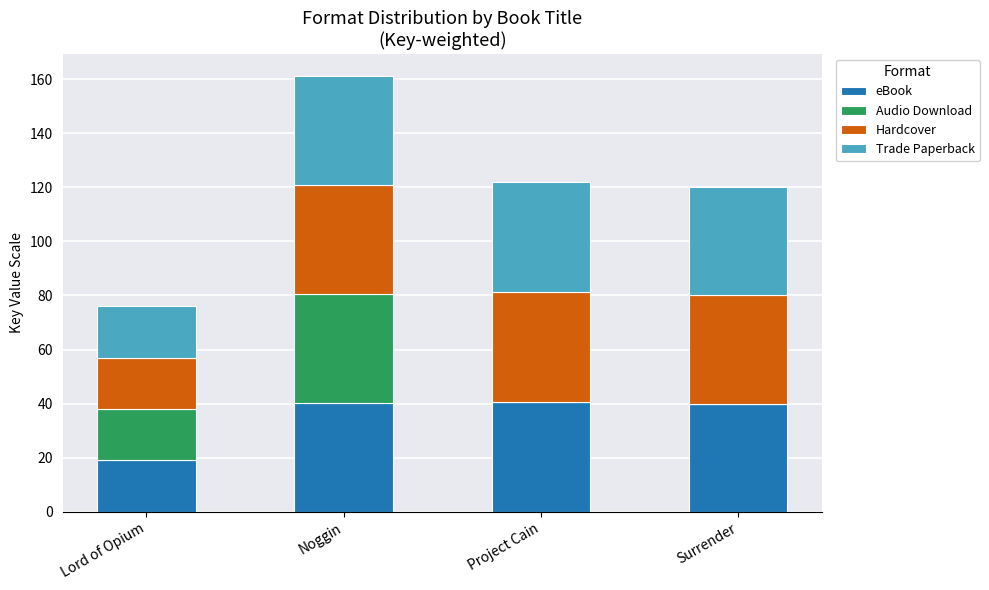

At which category is the sum across all series the highest?

Noggin